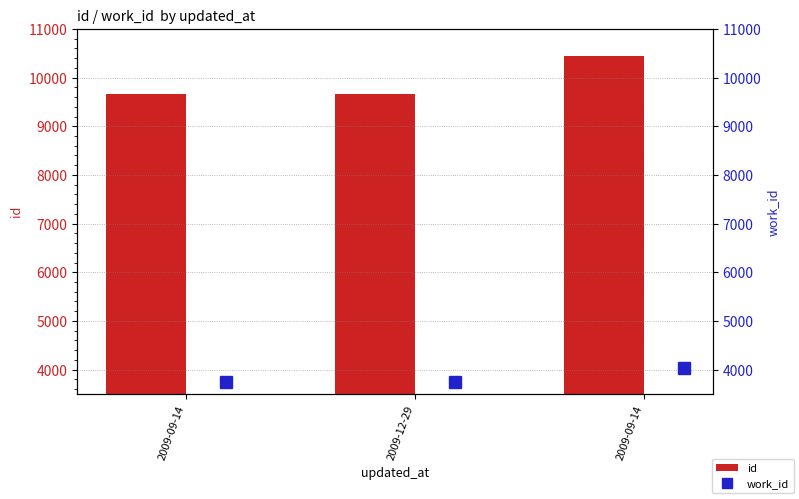

How many values in the id series exceed 9662?

1